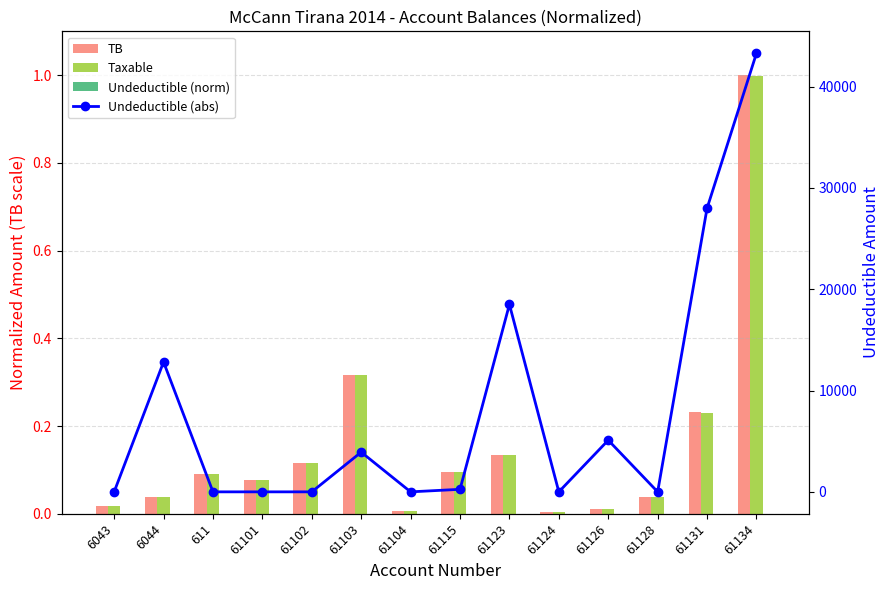

True or false: TB has a value of 0.0 at 61126.

True